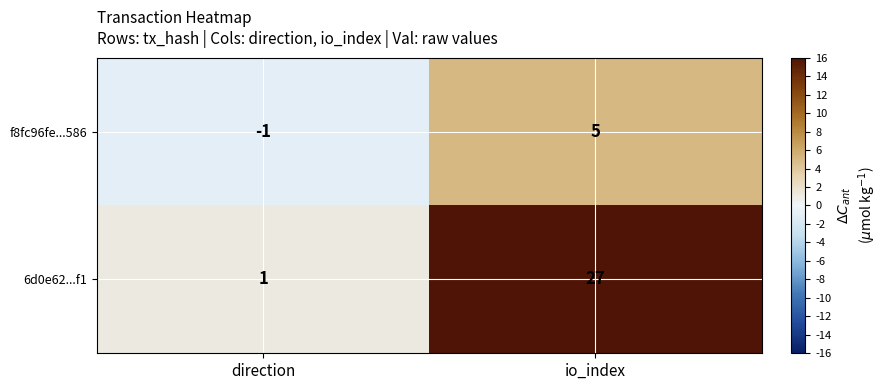

At which category is the sum across all series the highest?

io_index